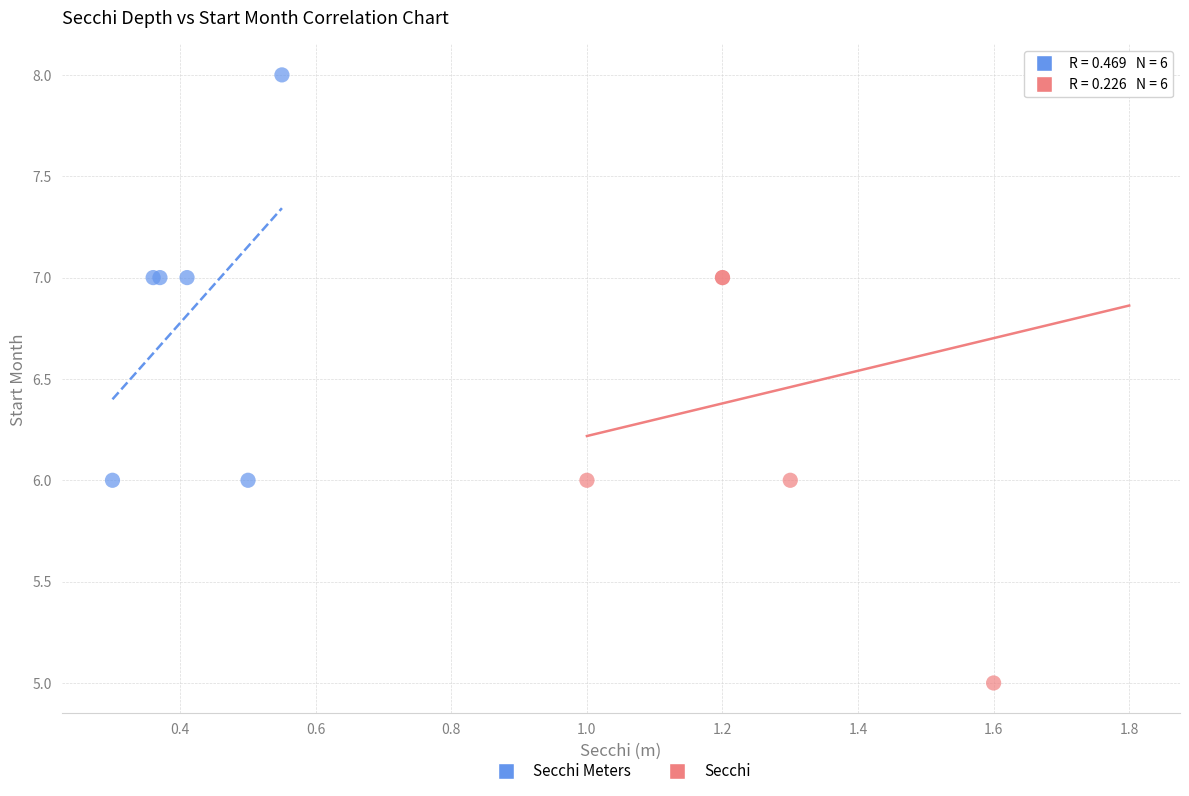

Which series reaches the minimum Y coordinate?

Secchi